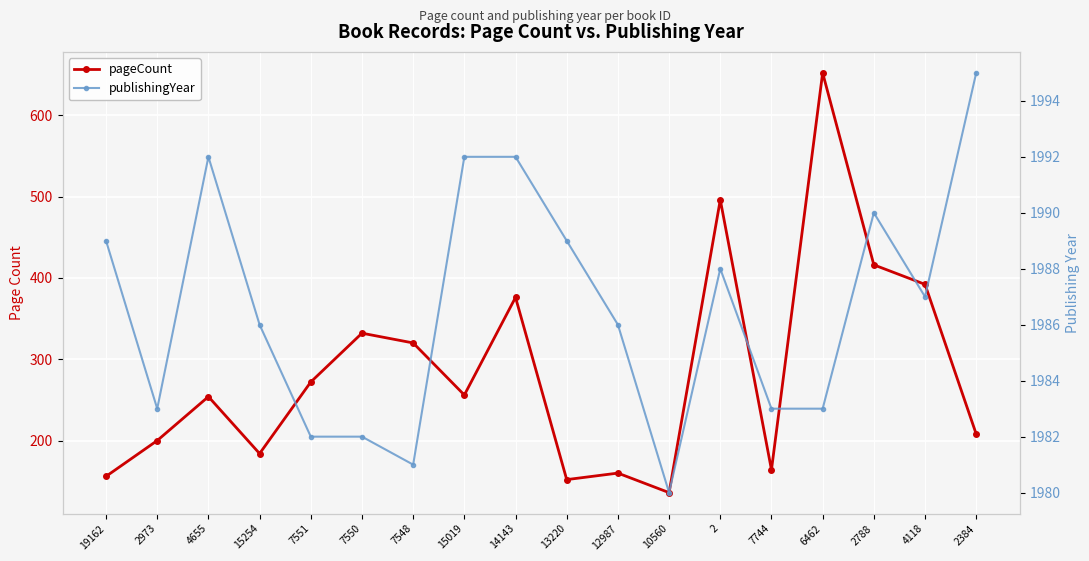

Between 6462 and 4655, which is larger?

6462